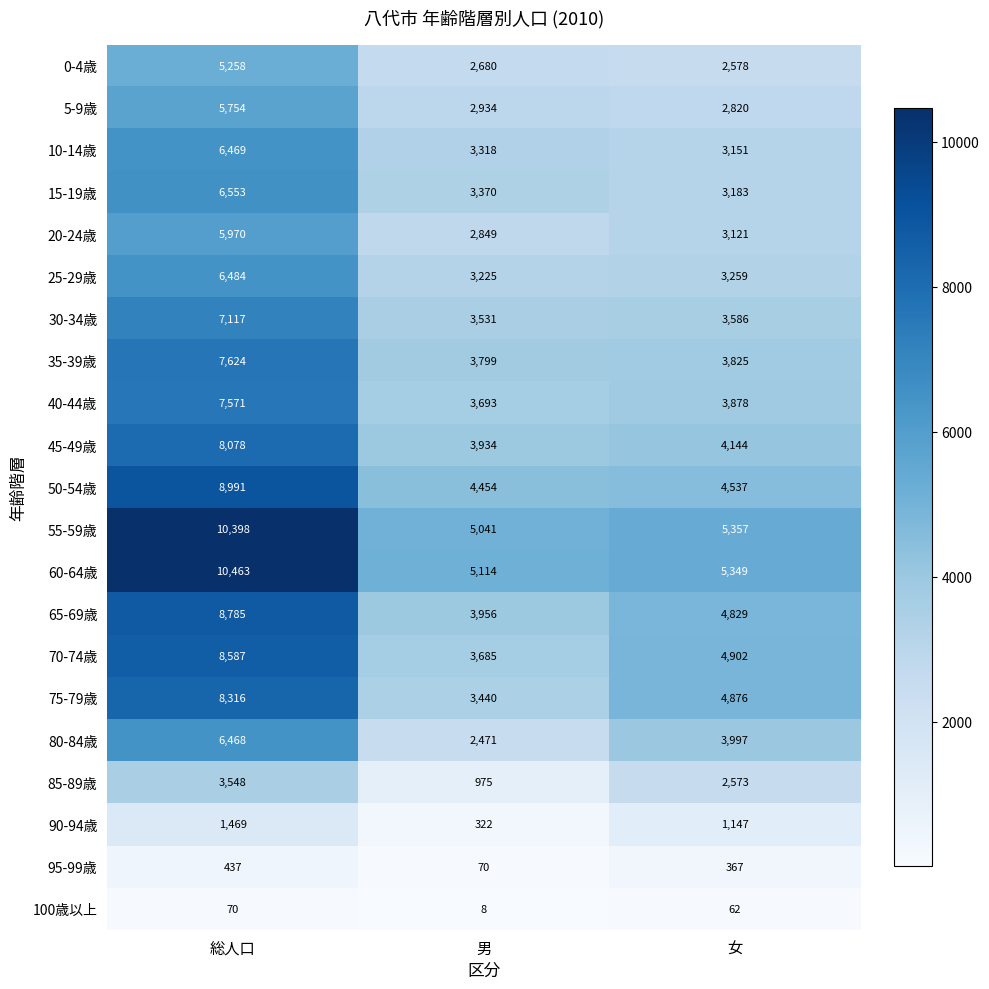

Is it true that 80-84歳 equals 3997 at 女?

True